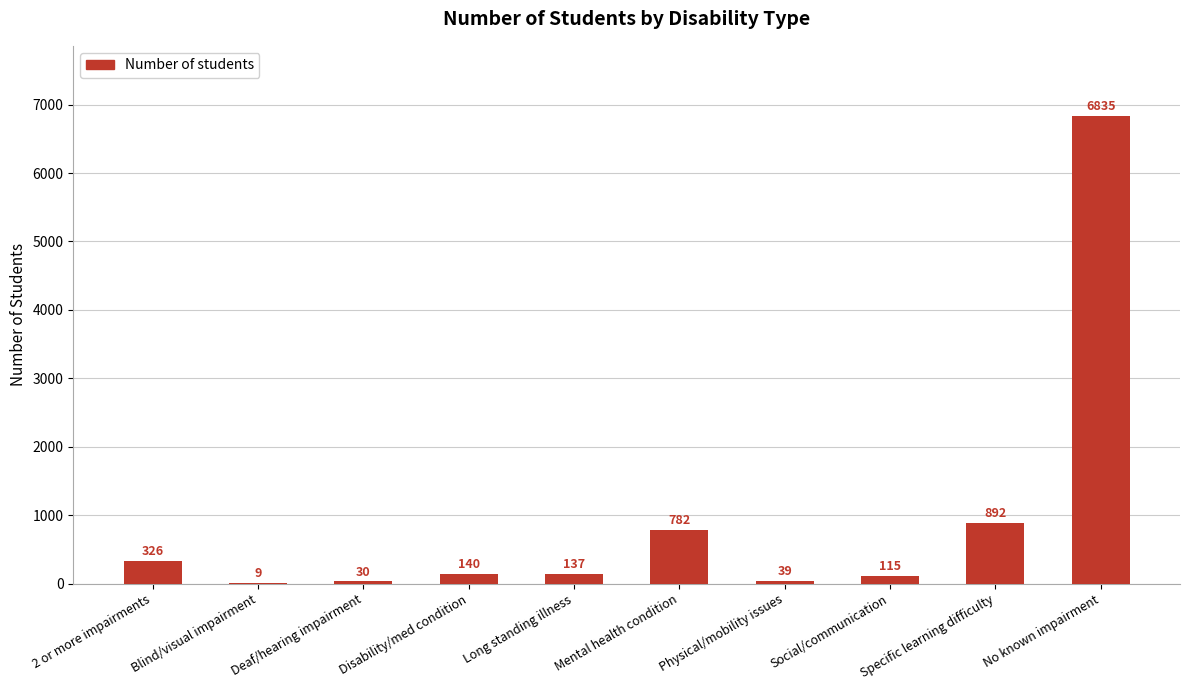

What is the maximum value shown in the chart?

6835